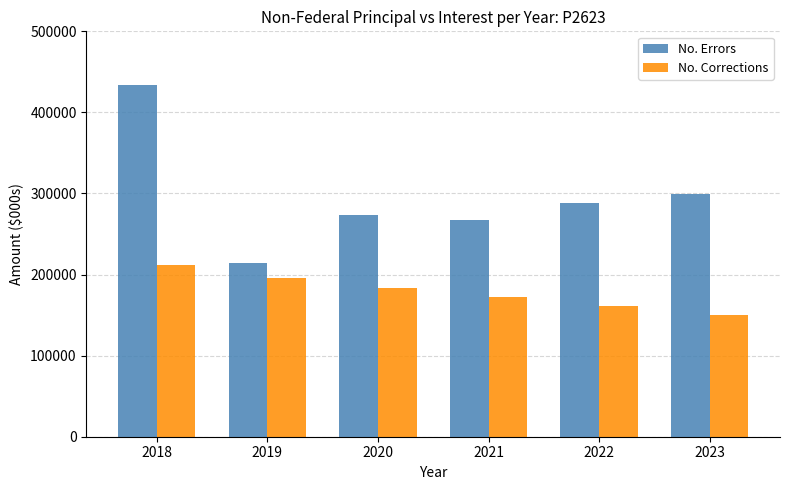

Is the value of No. Errors at 2023 greater than the value of No. Corrections at 2020?

Yes